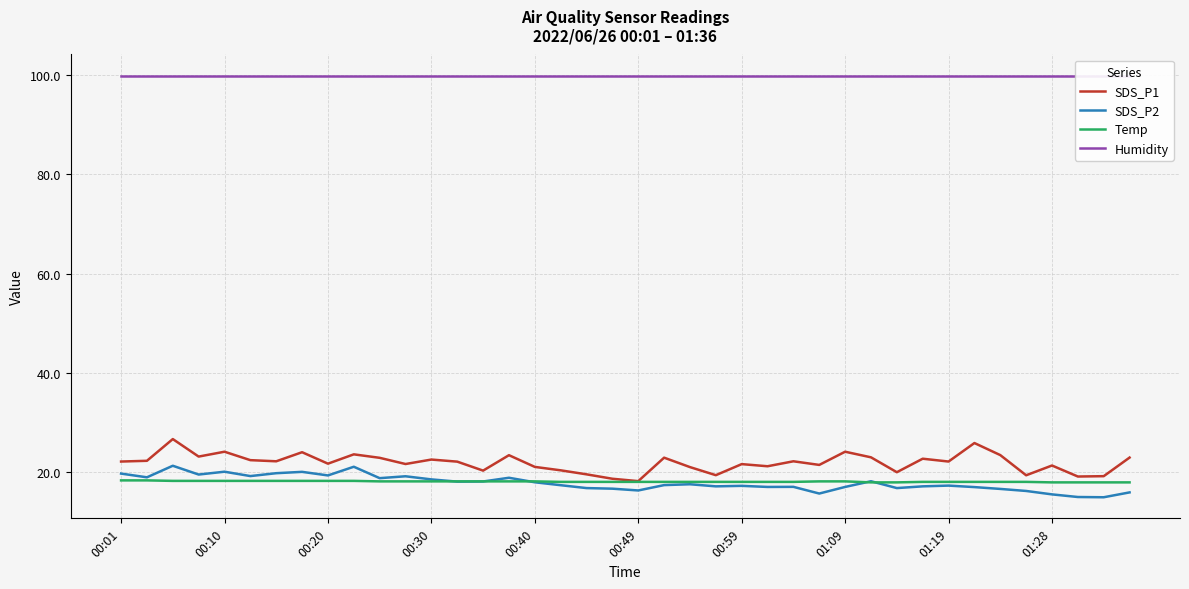

What is the value of the SDS_P2 point at the 39th from the left?

14.9